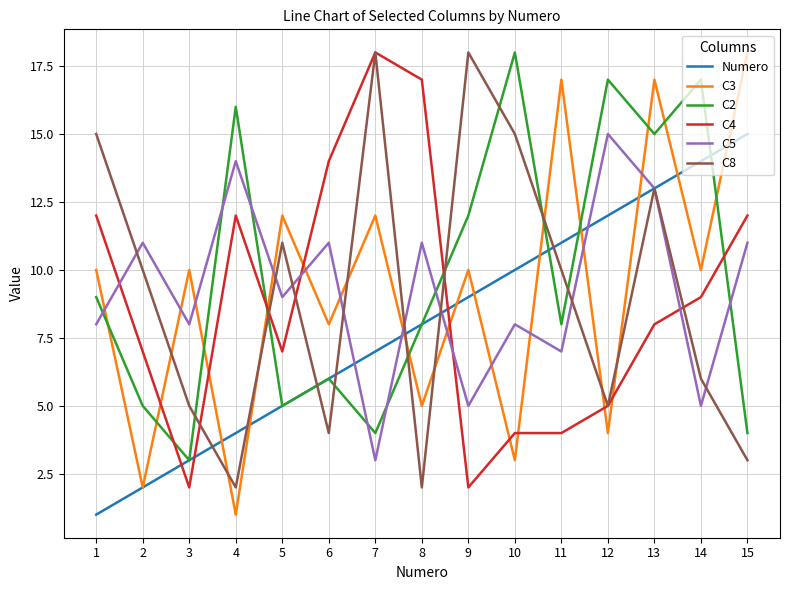

At which category does C3 reach its first local peak?

3